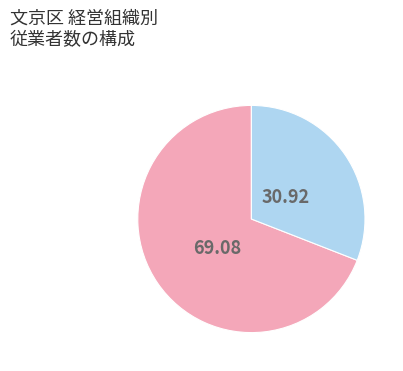

Is there a majority slice in this chart?

Yes